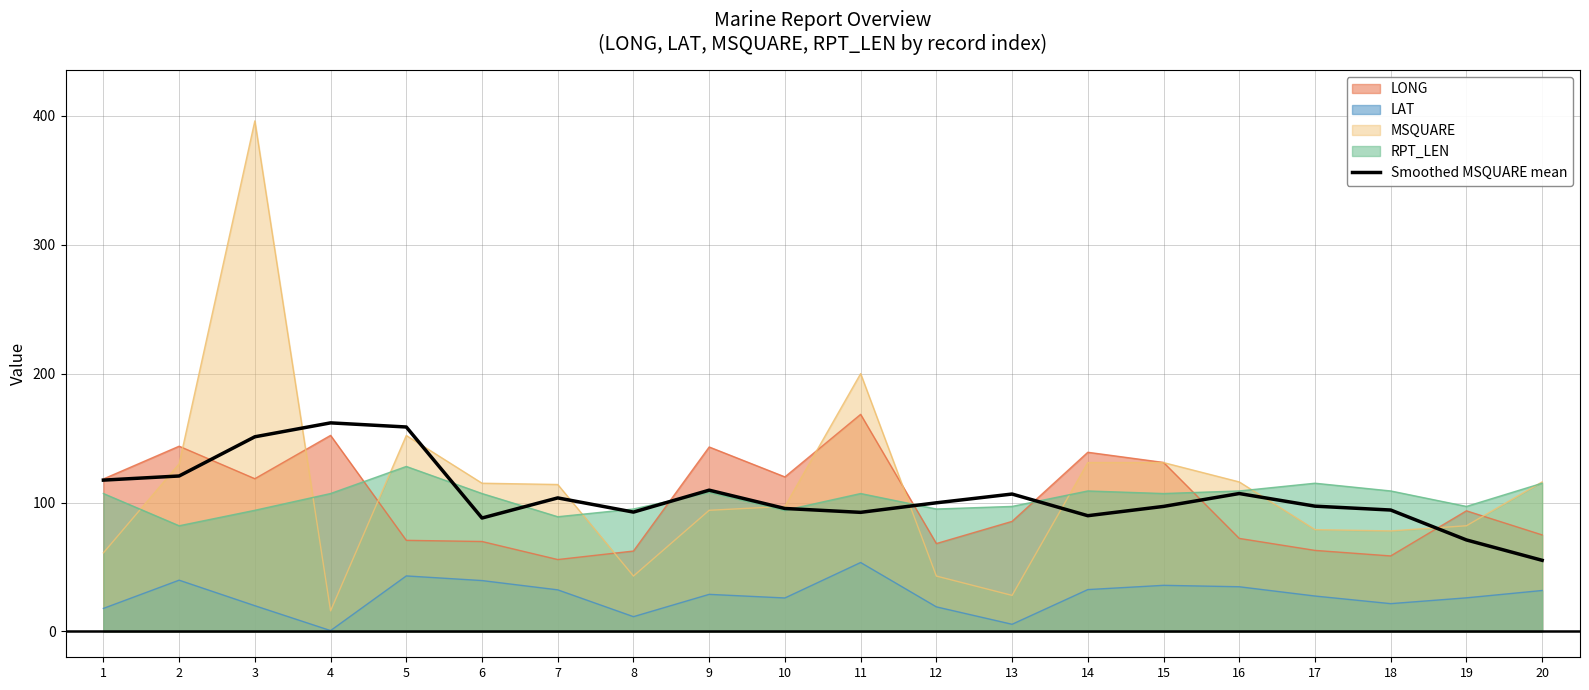

At which category does the data reach its first local peak?

4